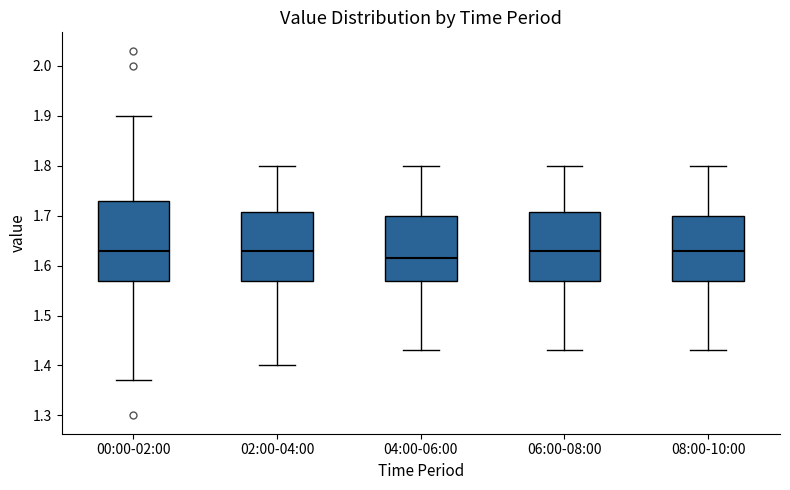

Reading left to right, transcribe this box plot: for each box, give where its median line is, the range the box spans, and where its two whiskers end, as read against the y-axis. The values are not printed on the chart, so give them approximately, as read against the axis.

00:00-02:00: median 1.63, box 1.57 to 1.73, whiskers 1.37 to 1.90
02:00-04:00: median 1.63, box 1.57 to 1.71, whiskers 1.40 to 1.80
04:00-06:00: median 1.62, box 1.57 to 1.70, whiskers 1.43 to 1.80
06:00-08:00: median 1.63, box 1.57 to 1.71, whiskers 1.43 to 1.80
08:00-10:00: median 1.63, box 1.57 to 1.70, whiskers 1.43 to 1.80